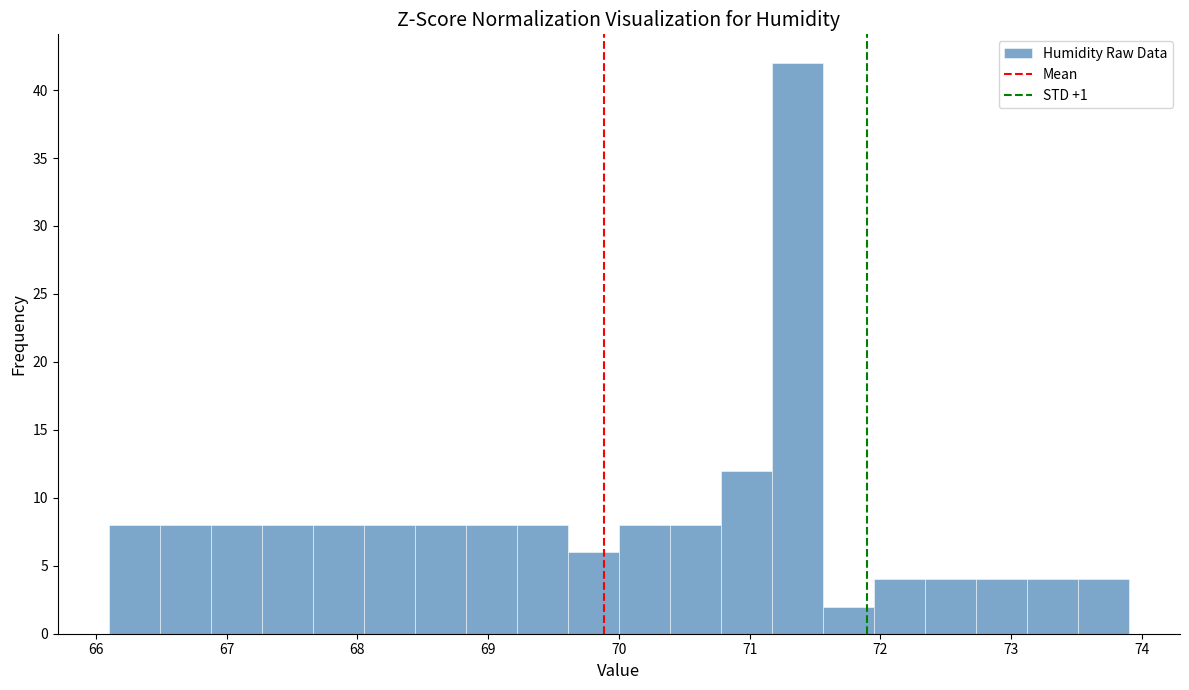

Read against the x-axis, roughly where is the centre of the tallest bar?

71.4